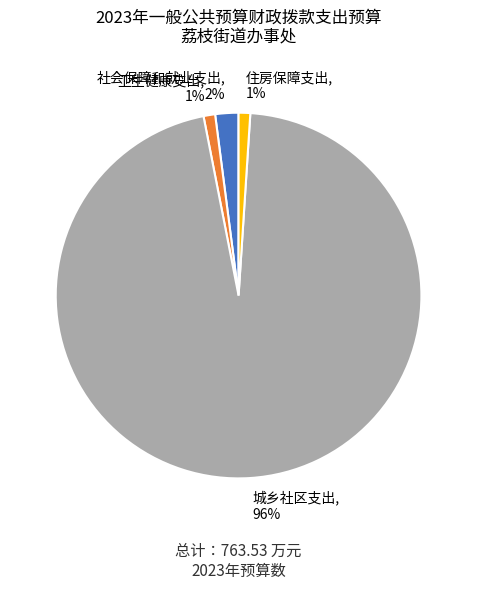

Which category has the biggest portion of the pie?

城乡社区支出